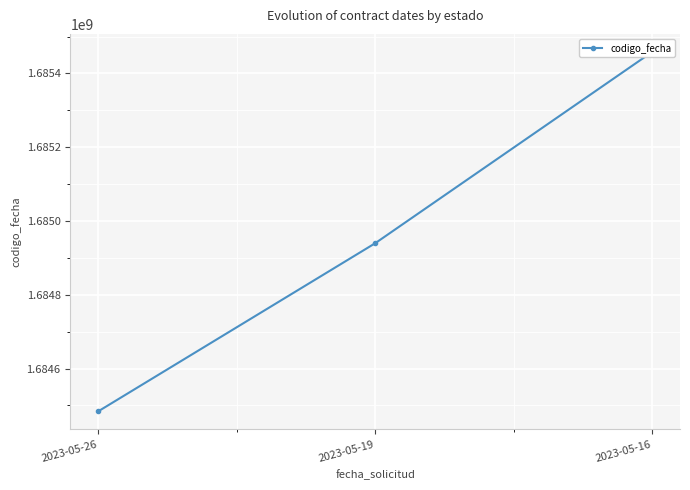

What is the average value?

1684960645